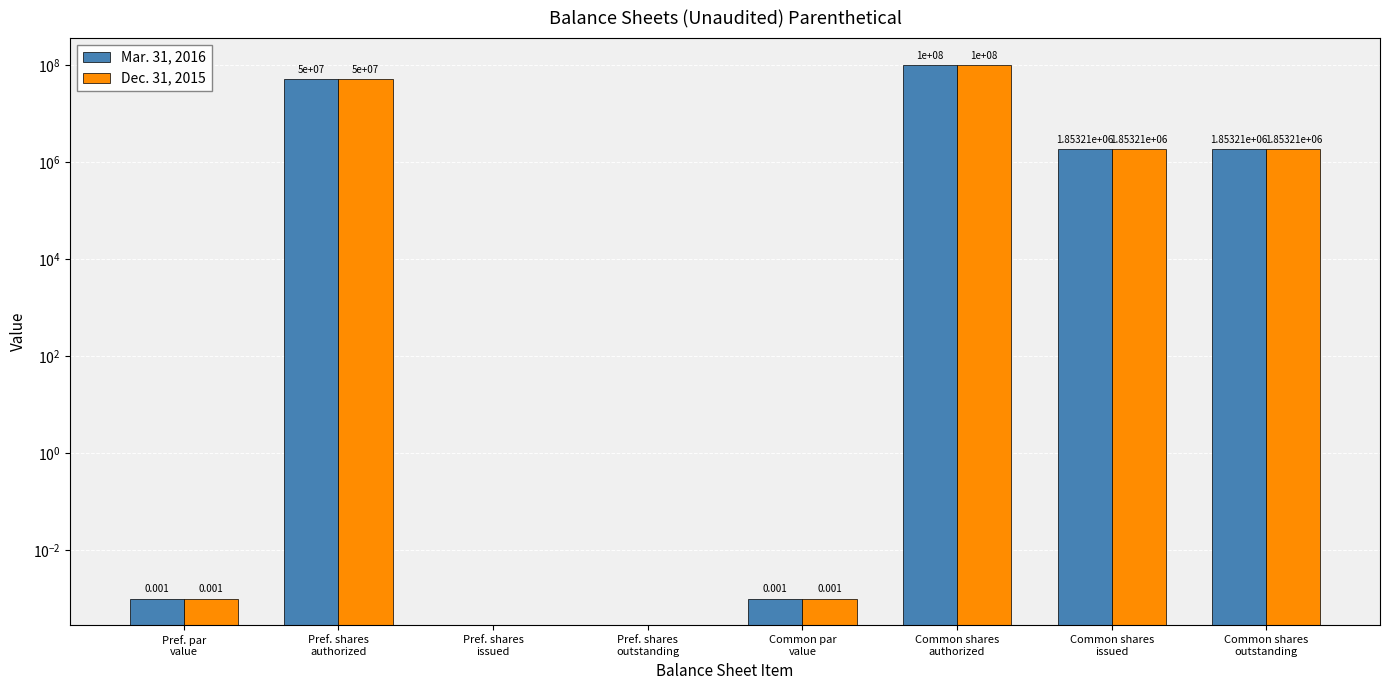

What is the difference between the maximum and second lowest values in the Dec. 31, 2015 series?

100000000.0